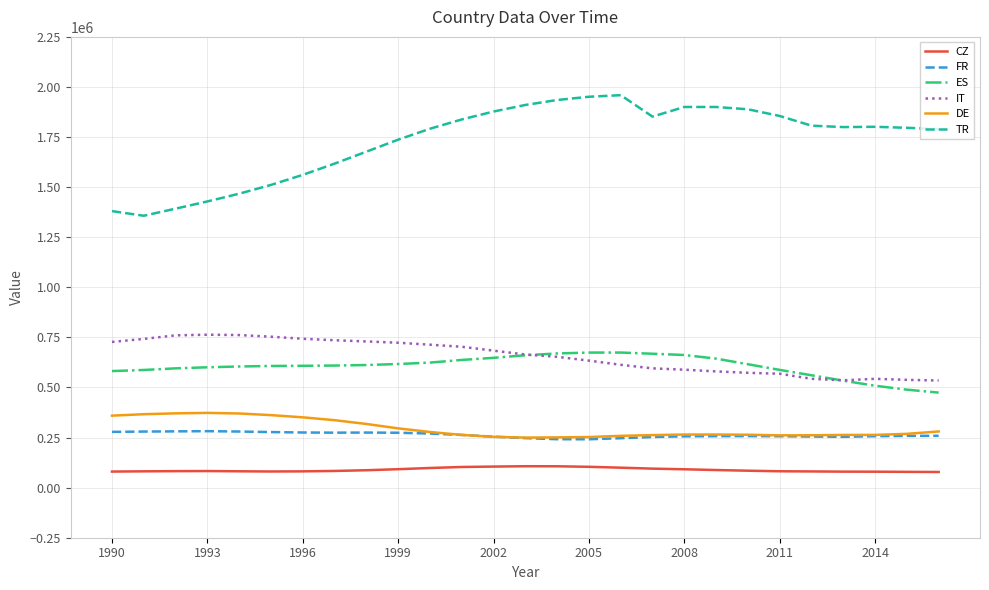

What is the minimum value shown in the chart?

78089